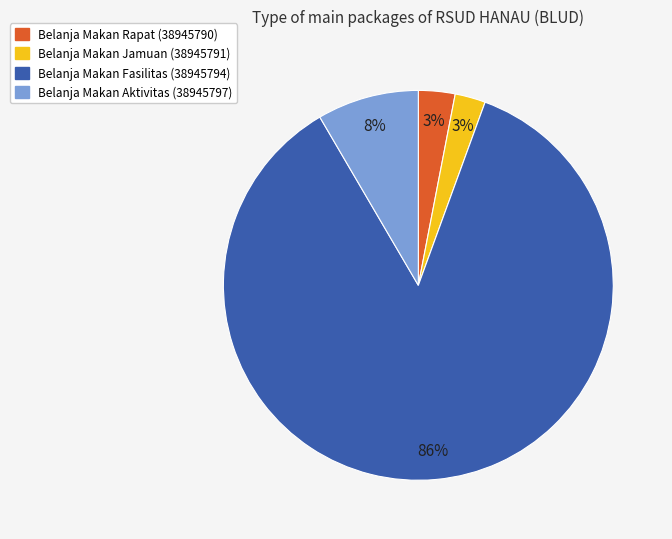

How many slices are in this pie chart?

4